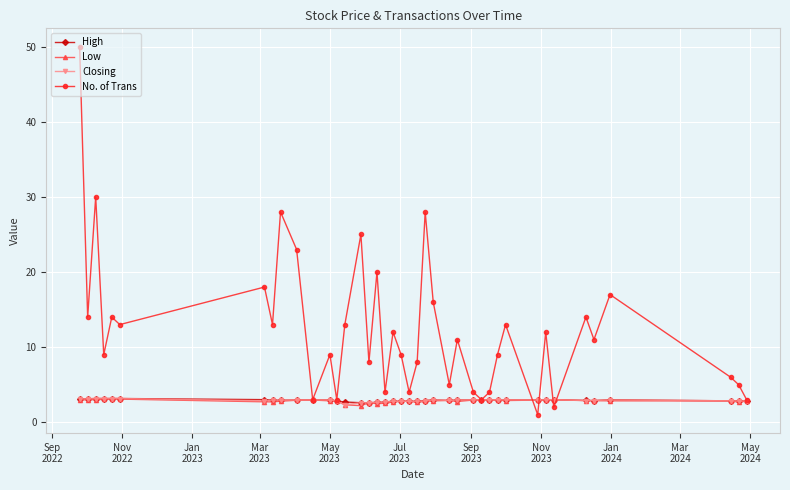

What is the lowest value of the High series?

2.6